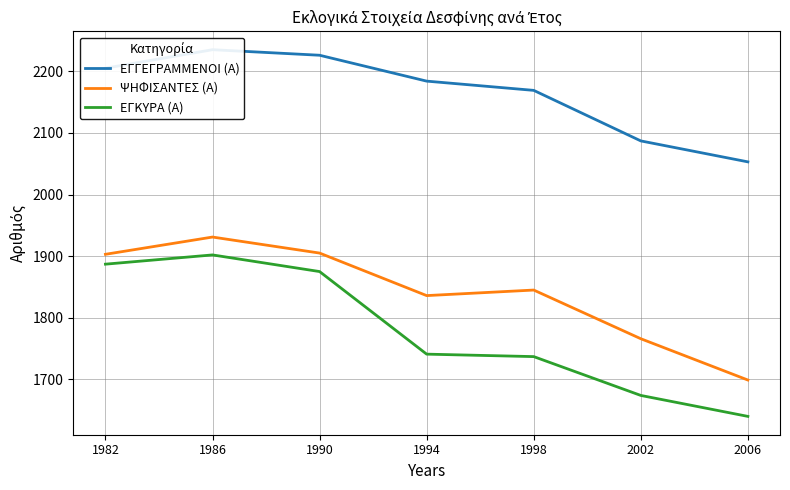

Between 1986 and 1998, which series saw the biggest shift?

ΕΓΚΥΡΑ (Α)